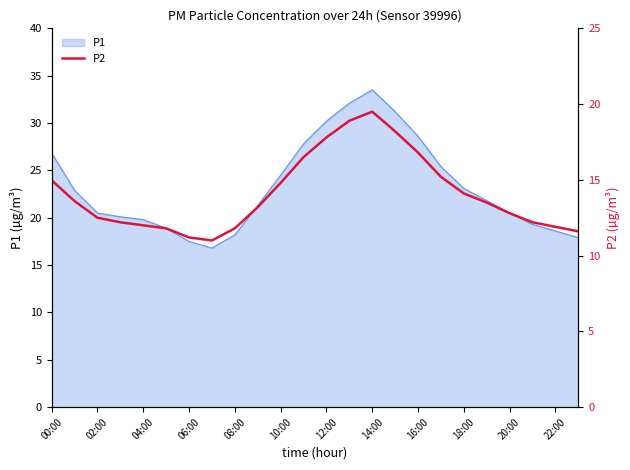

At which category does the data reach its first local peak?

14:00